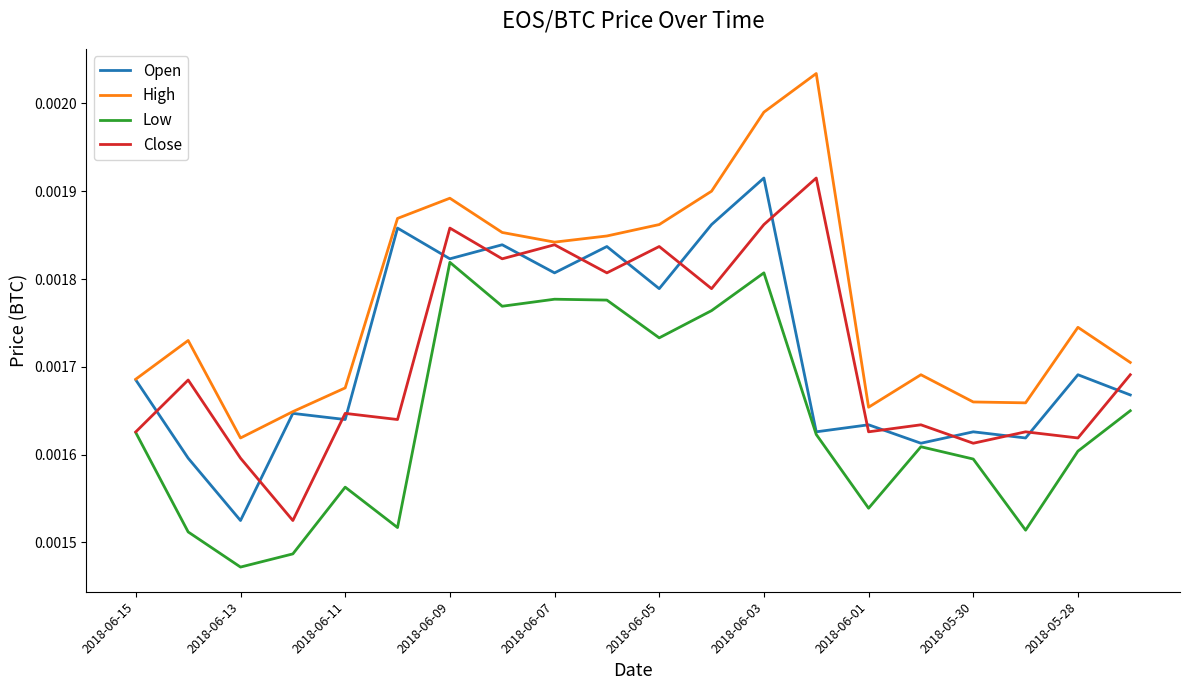

Which series has the largest total across all categories?

High